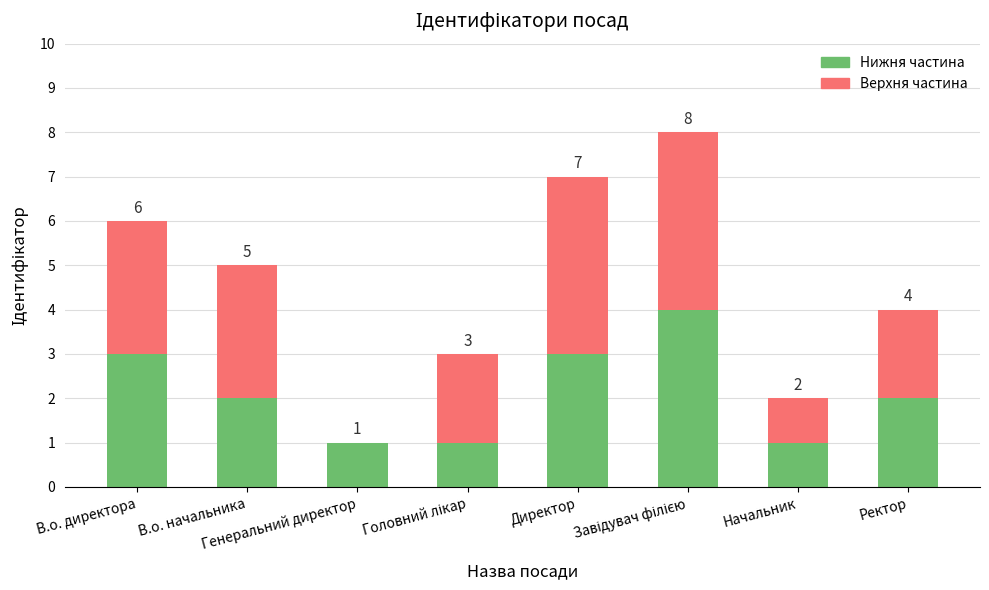

What is the sum of all Нижня частина values?

17